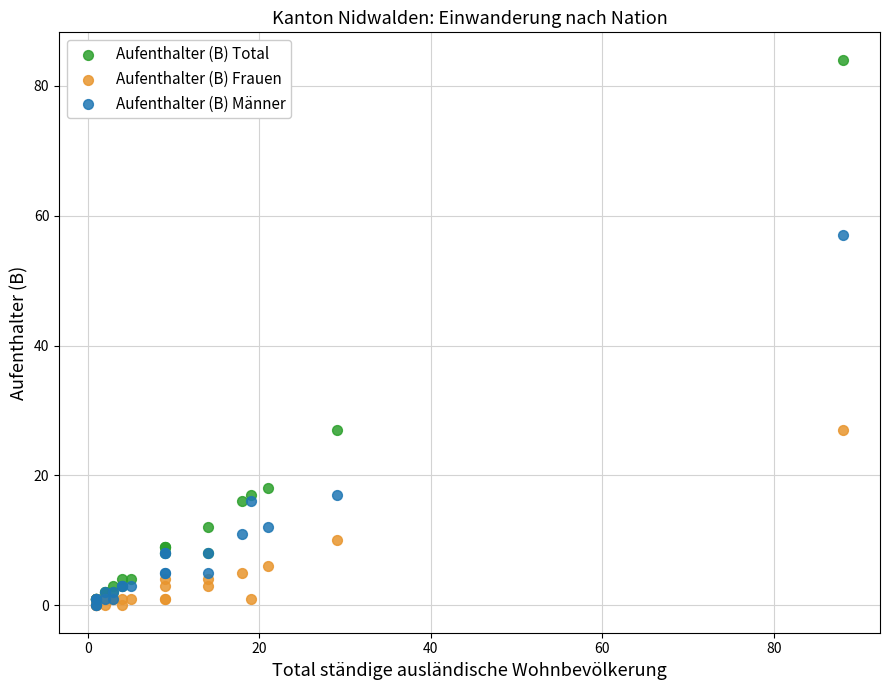

Which series has the widest spread of Y values?

Aufenthalter (B) Total